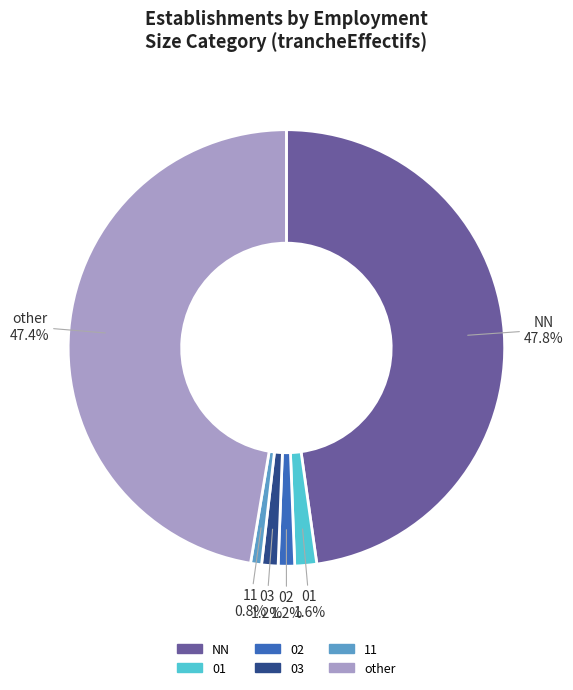

Combined, what portion of the pie is 02 and other?

48.6%